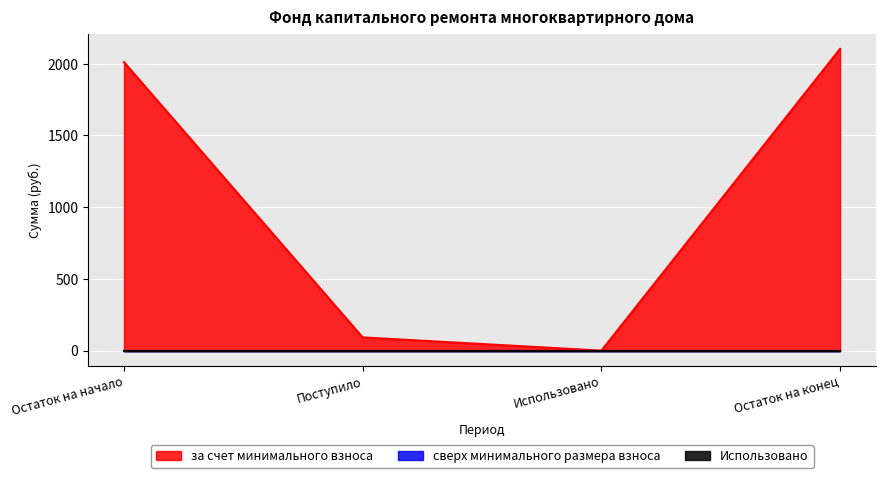

Reading left to right, what are all the values shown in this chart?

за счет минимального взноса: Остаток на начало=2011.0	Поступило=92.2	Использовано=0.0	Остаток на конец=2103.2
сверх минимального размера взноса: Остаток на начало=0.0	Поступило=0.0	Использовано=0.0	Остаток на конец=0.0
Использовано: Остаток на начало=0.0	Поступило=0.0	Использовано=0.0	Остаток на конец=0.0